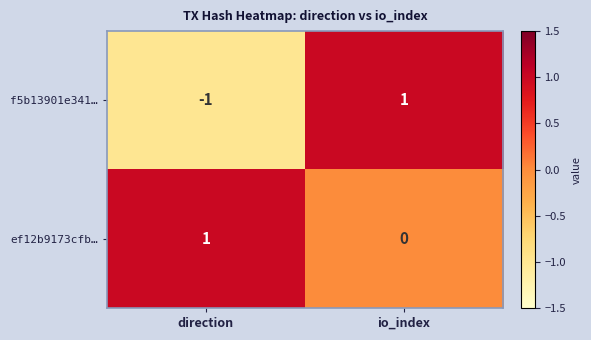

Where is f5b13901e341… nearest to the value 0?

direction